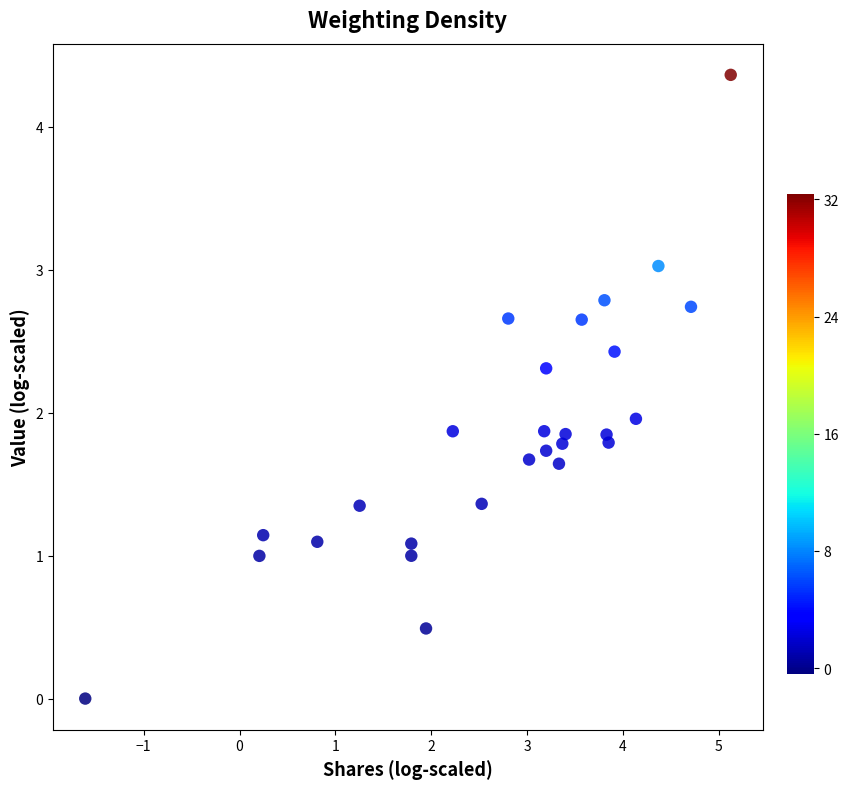

What is the range of Y values (max minus min)?

4.4